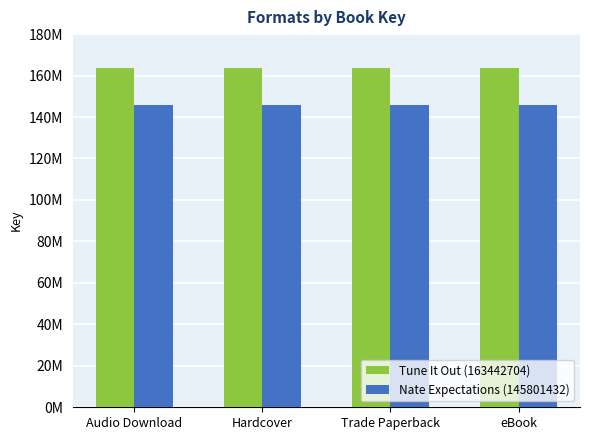

What is the average value of the Nate Expectations (145801432) series?

145801432